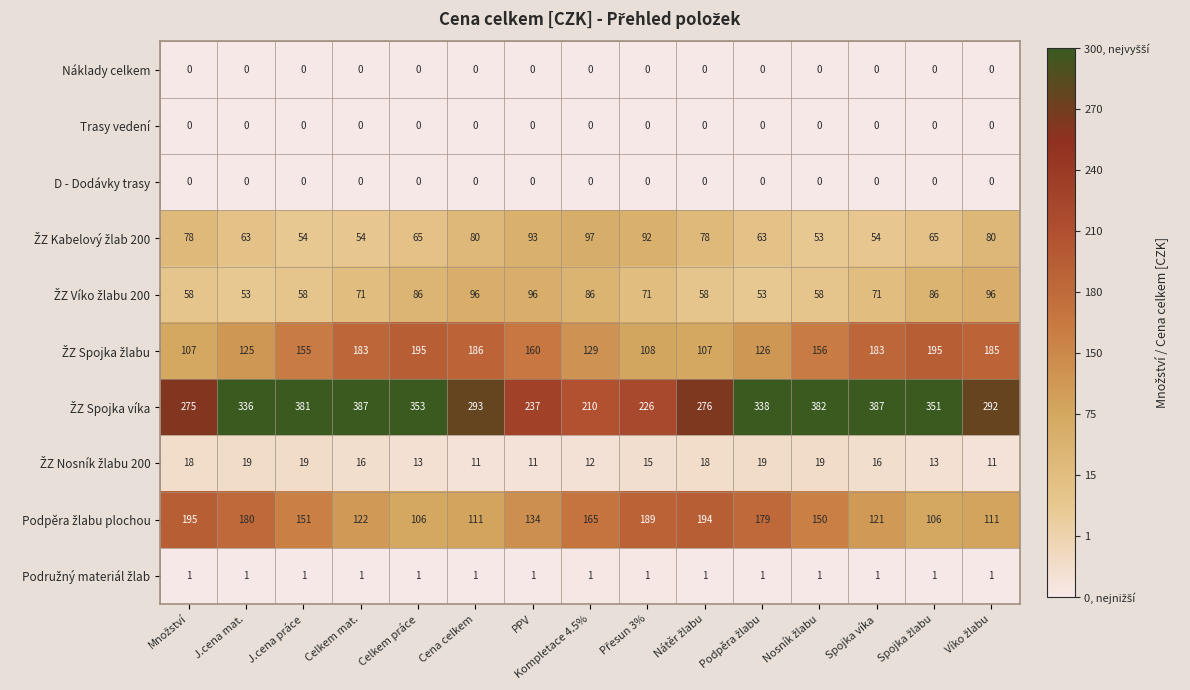

What is the total value across all series at Celkem mat.?

834